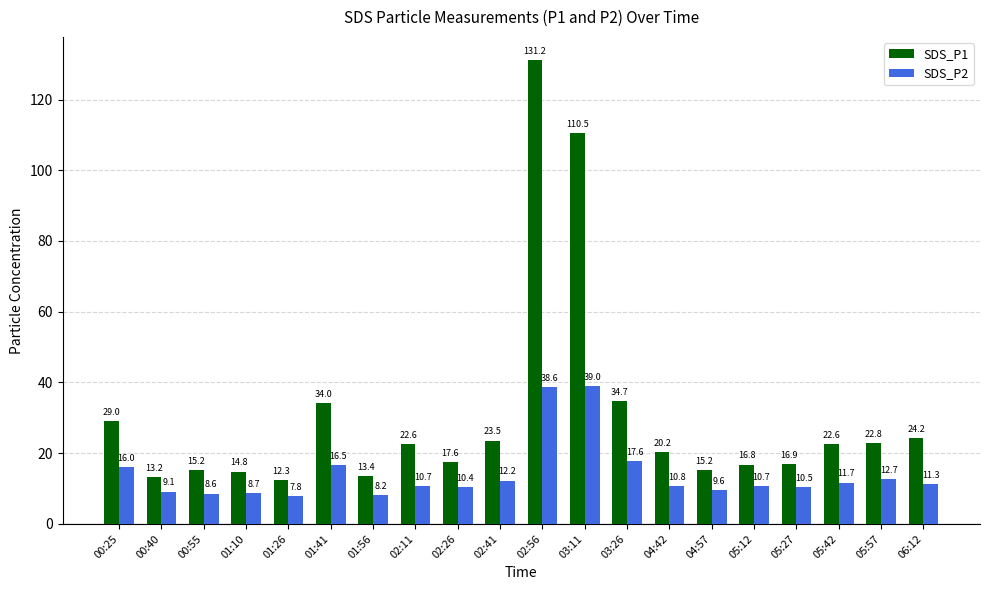

Which series has the widest spread of values?

SDS_P1